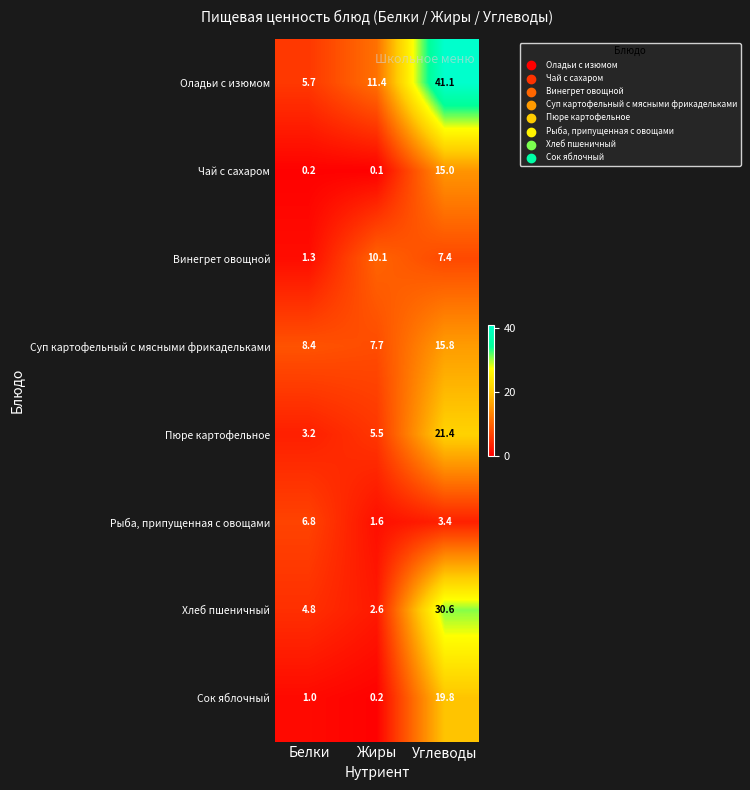

Between Белки and Углеводы, which series saw the biggest shift?

Оладьи с изюмом